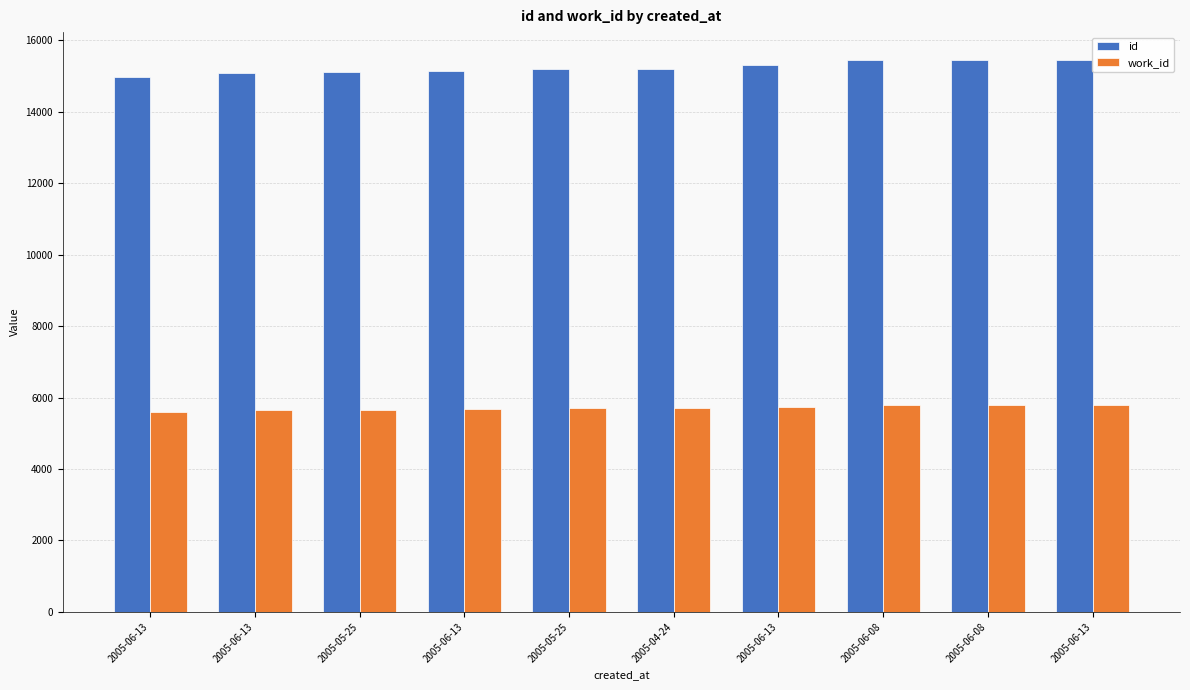

Are the bars grouped side by side (vs. stacked)?

Yes